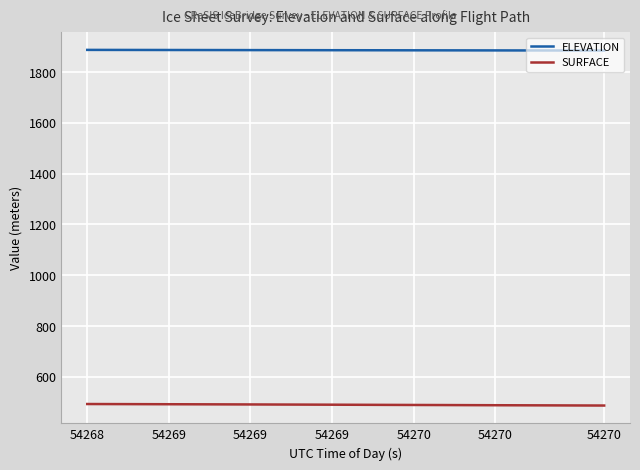

What is the average value of the ELEVATION series?

1885.4